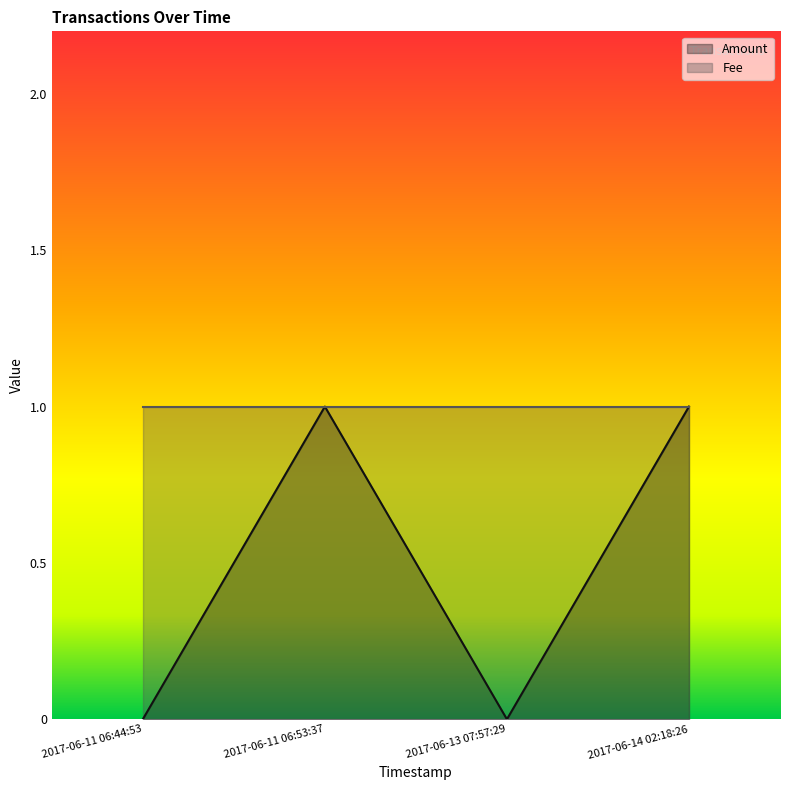

How many interior local valleys does the Amount series have?

1